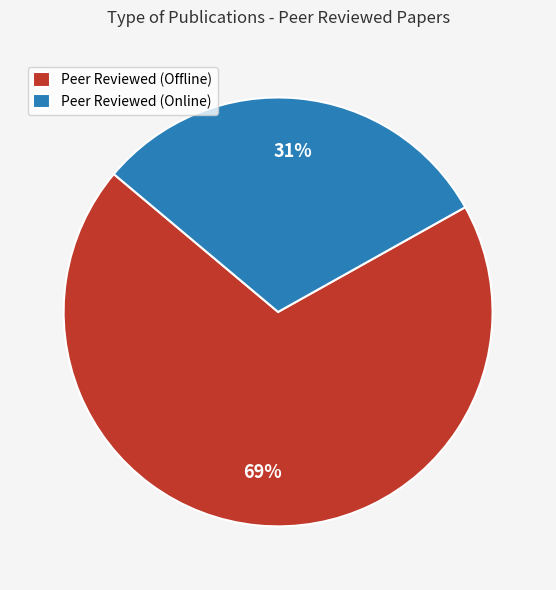

Which has a higher value, Peer Reviewed (Offline) or Peer Reviewed (Online)?

Peer Reviewed (Offline)